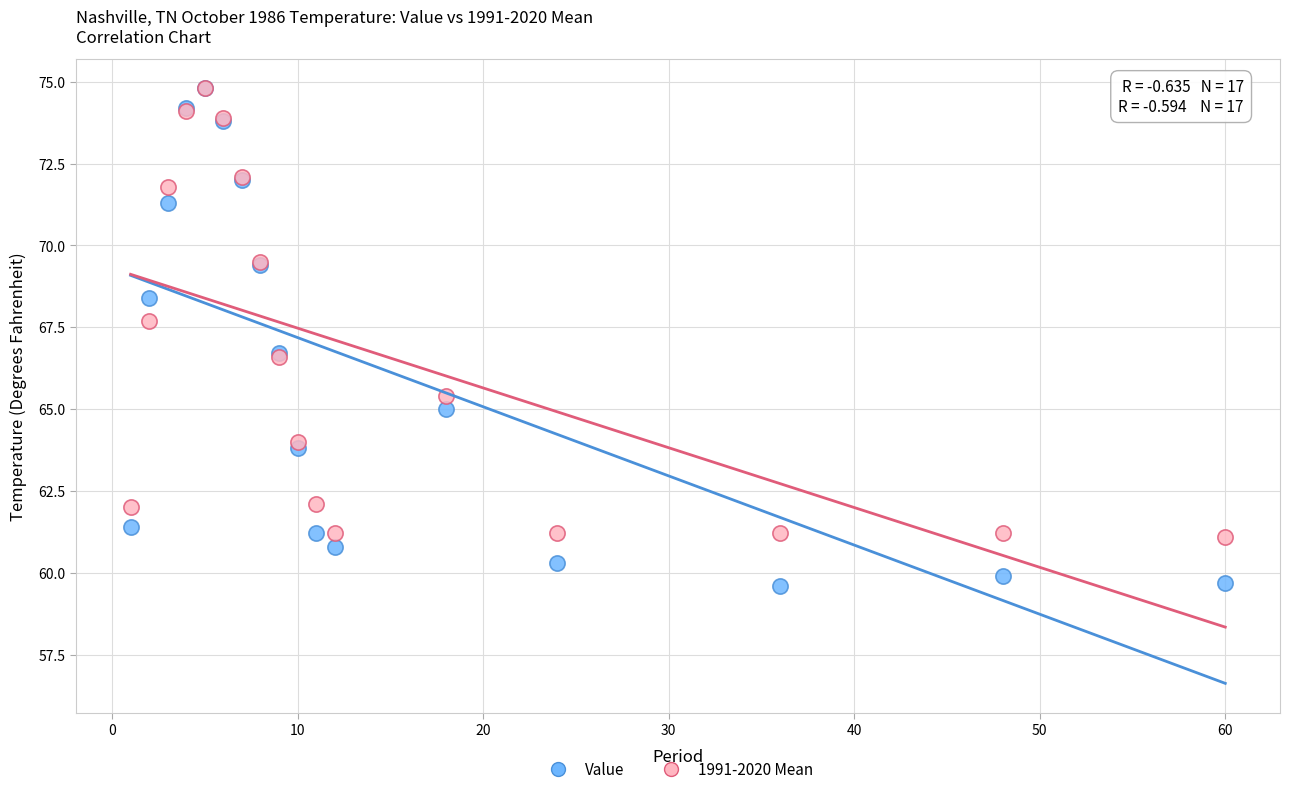

Which series has the largest Y range (max minus min)?

Value